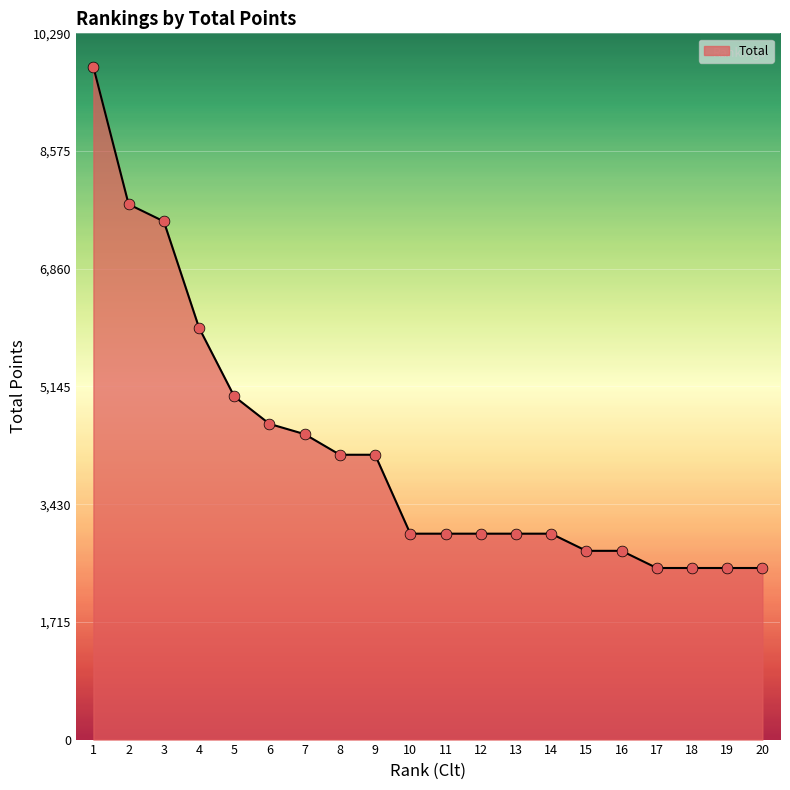

Between 16 and 8, which is larger?

8